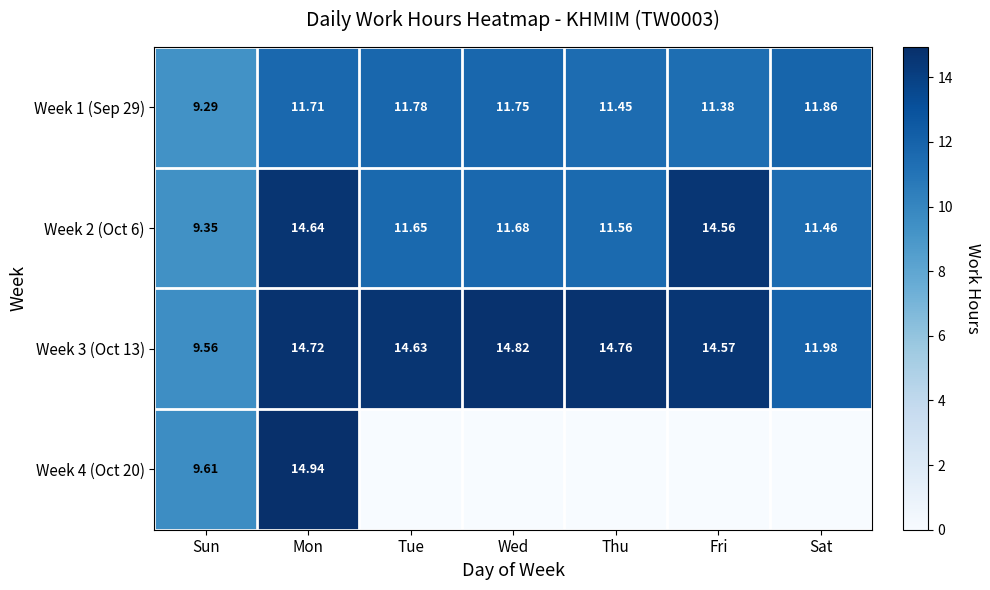

Rank the categories by Week 1 (Sep 29) value from lowest to highest.

Sun, Fri, Thu, Mon, Wed, Tue, Sat